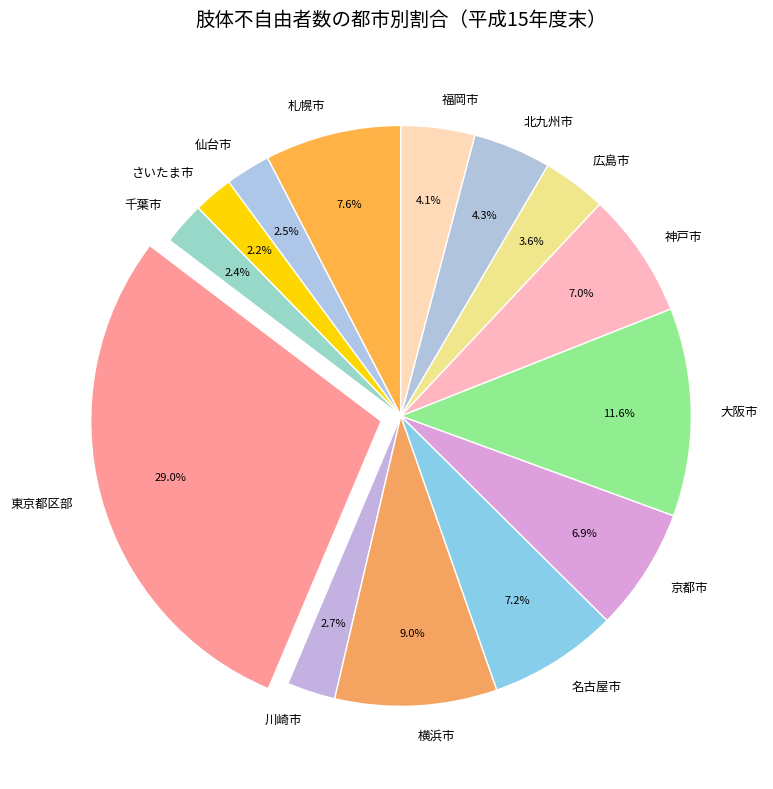

What percentage do 広島市 and 名古屋市 together represent?

10.8%